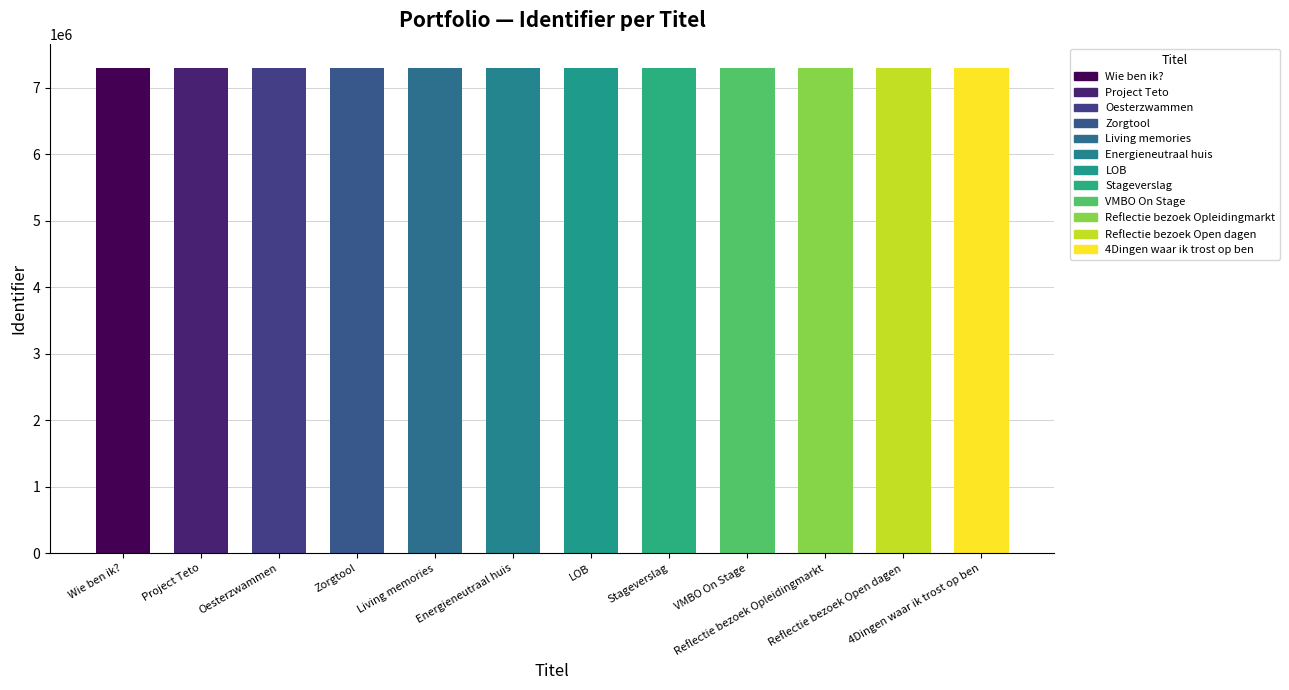

What position from the right is Wie ben ik??

12